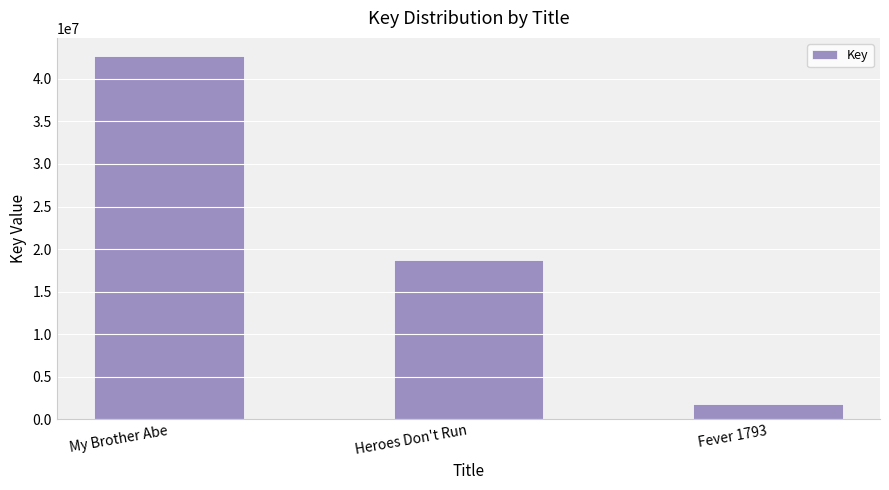

What is the difference between the maximum and minimum values?

40900303